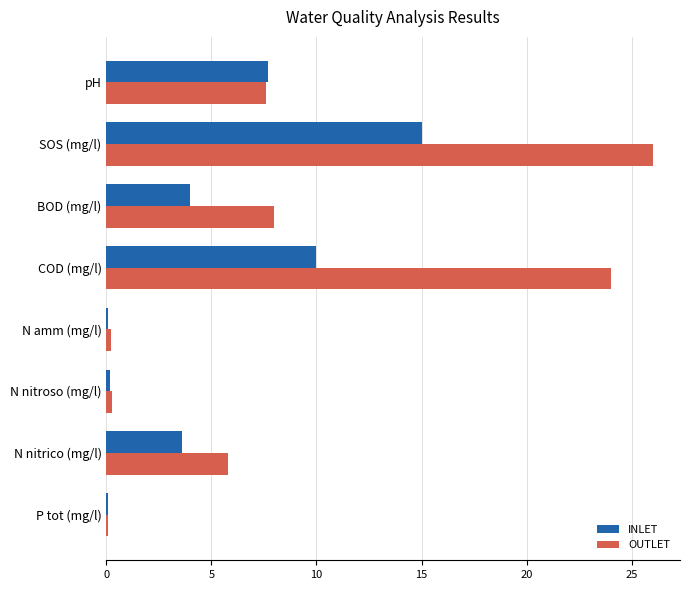

Is it true that OUTLET equals 36.0 at COD (mg/l)?

False